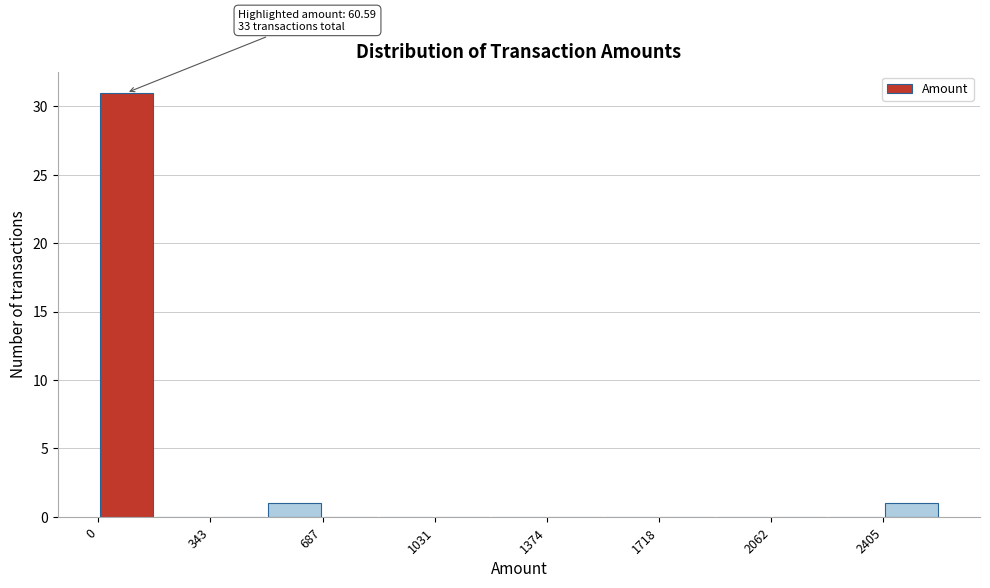

Read against the x-axis, roughly where is the centre of the tallest bar?

100